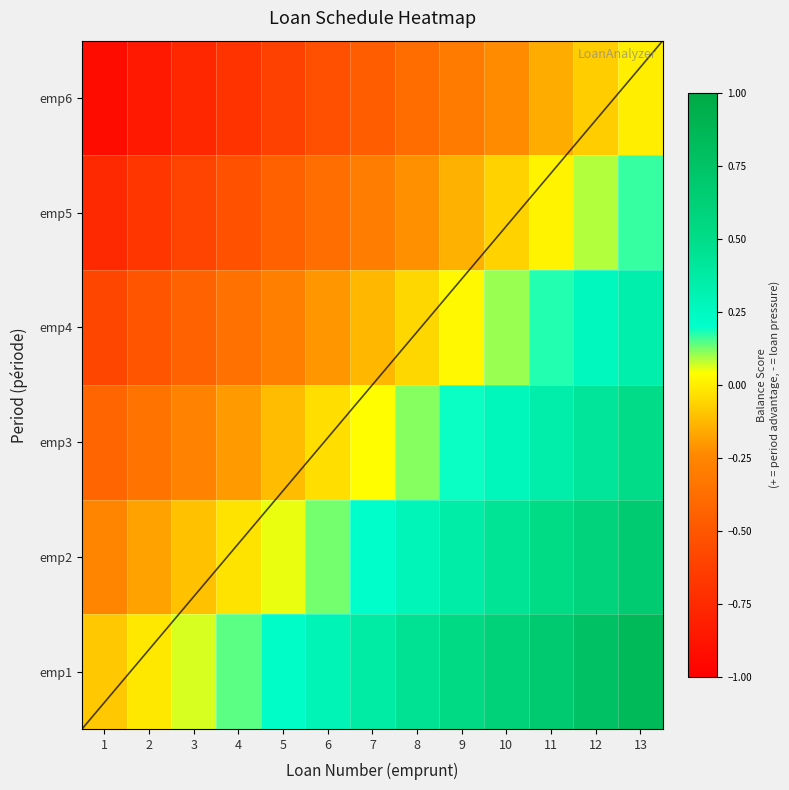

Is it true that emp3 equals 0.3 at 11?

True